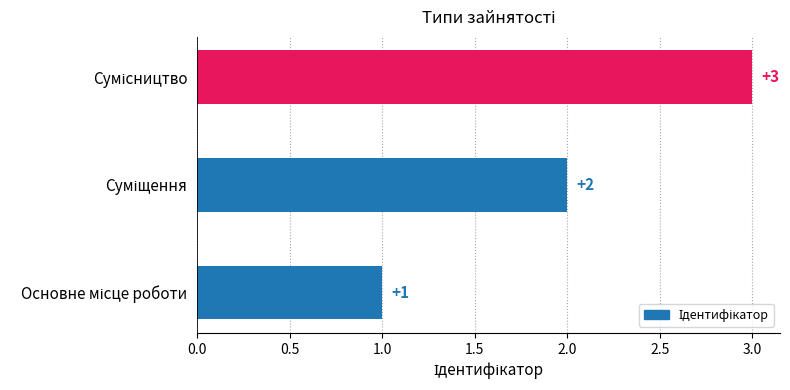

What is the maximum value shown in the chart?

3